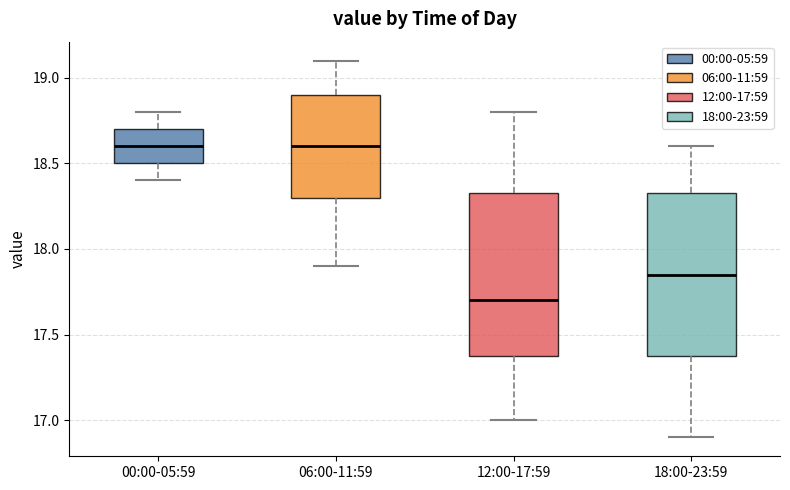

Reading left to right, read every box against the y-axis: the position of its median line, the range the box covers, and the ends of its whiskers. The values are not printed on the chart, so give them approximately, as read against the axis.

00:00-05:59: median 18.60, box 18.50 to 18.70, whiskers 18.40 to 18.80
06:00-11:59: median 18.60, box 18.30 to 18.90, whiskers 17.90 to 19.10
12:00-17:59: median 17.70, box 17.40 to 18.35, whiskers 17.00 to 18.80
18:00-23:59: median 17.85, box 17.40 to 18.35, whiskers 16.90 to 18.60